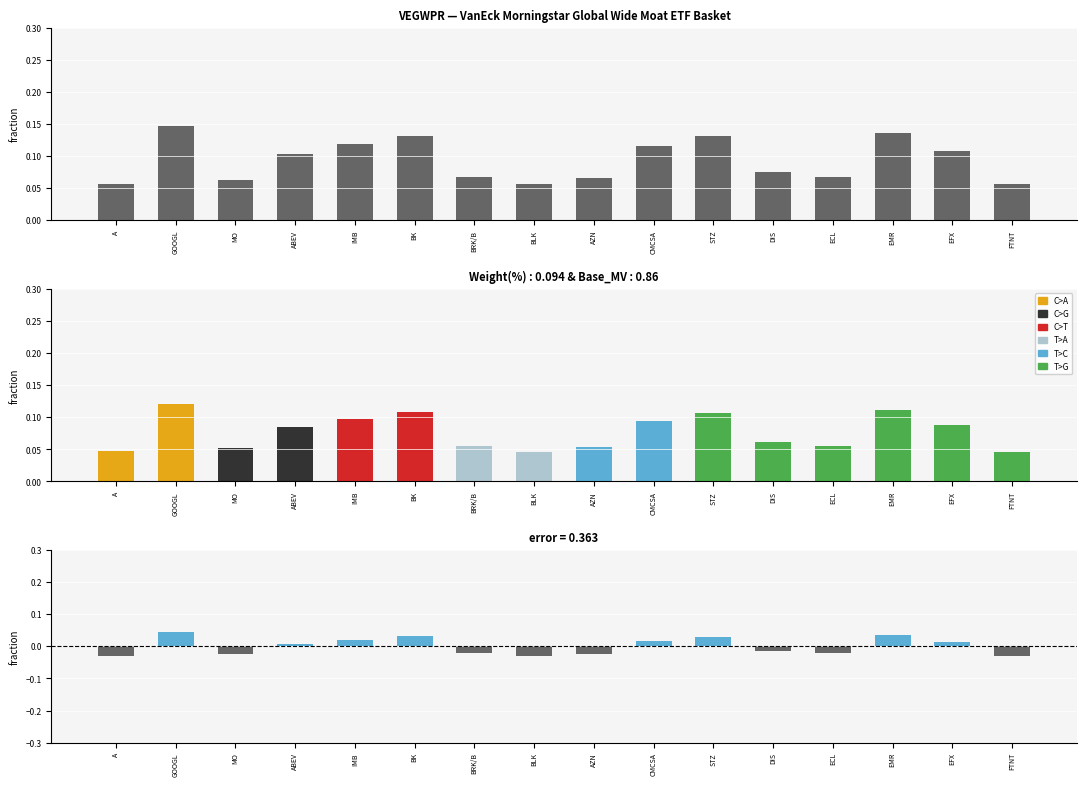

Rank the categories by value from highest to lowest.

GOOGL, EMR, BK, STZ, IMB, CMCSA, EFX, ABEV, DIS, ECL, BRK/B, AZN, MO, A, BLK, FTNT